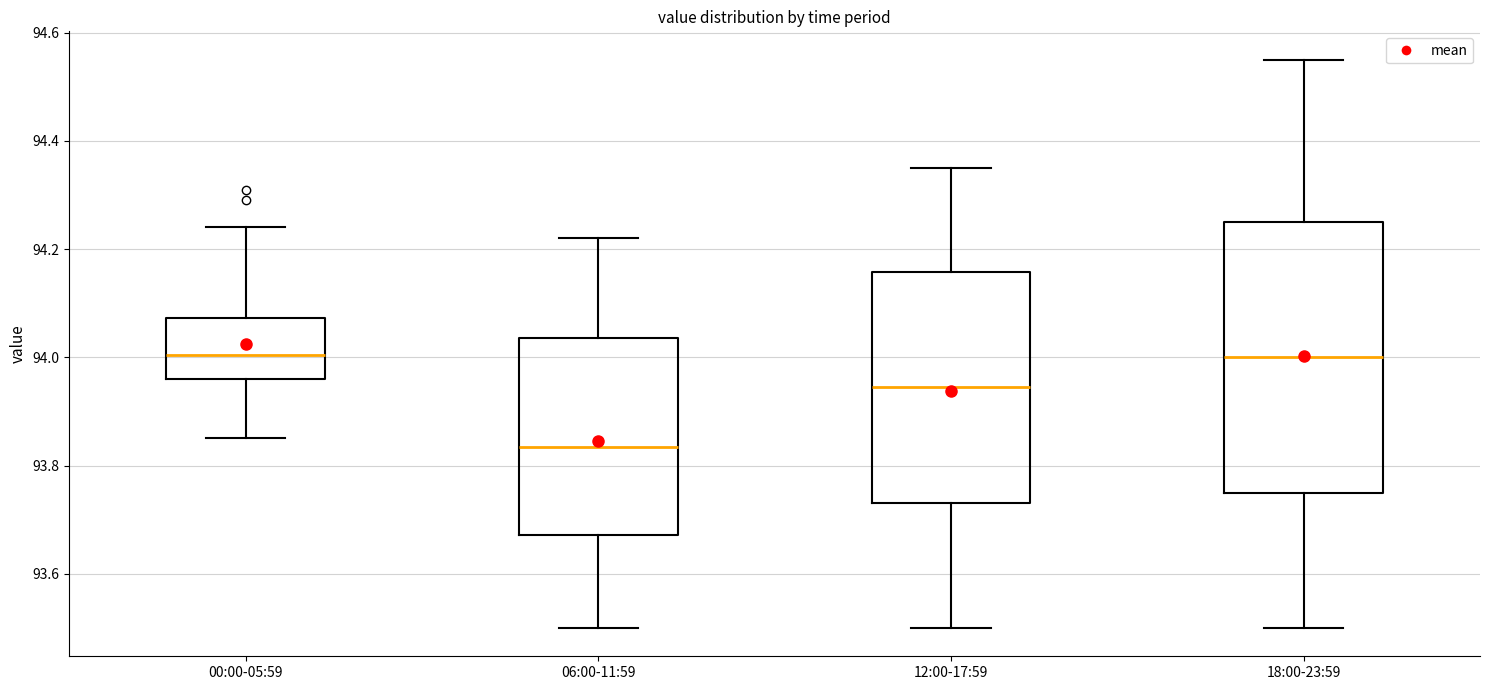

Reading left to right, transcribe this box plot: for each box, give where its median line is, the range the box spans, and where its two whiskers end, as read against the y-axis. The values are not printed on the chart, so give them approximately, as read against the axis.

00:00-05:59: median 94.00, box 93.96 to 94.08, whiskers 93.86 to 94.24
06:00-11:59: median 93.84, box 93.68 to 94.04, whiskers 93.50 to 94.22
12:00-17:59: median 93.94, box 93.74 to 94.16, whiskers 93.50 to 94.36
18:00-23:59: median 94.00, box 93.76 to 94.26, whiskers 93.50 to 94.56